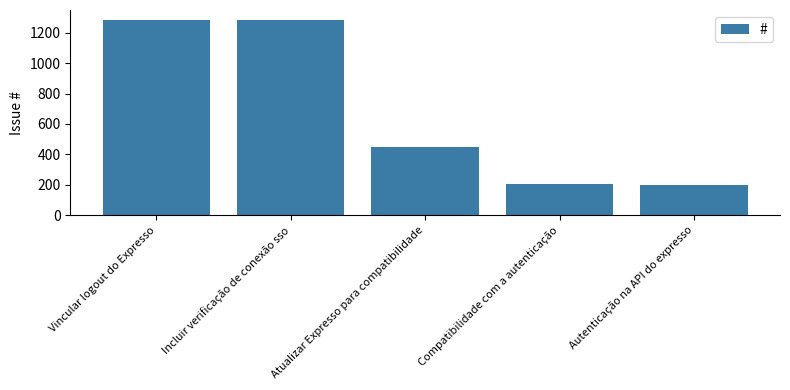

What is the smallest value displayed?

201